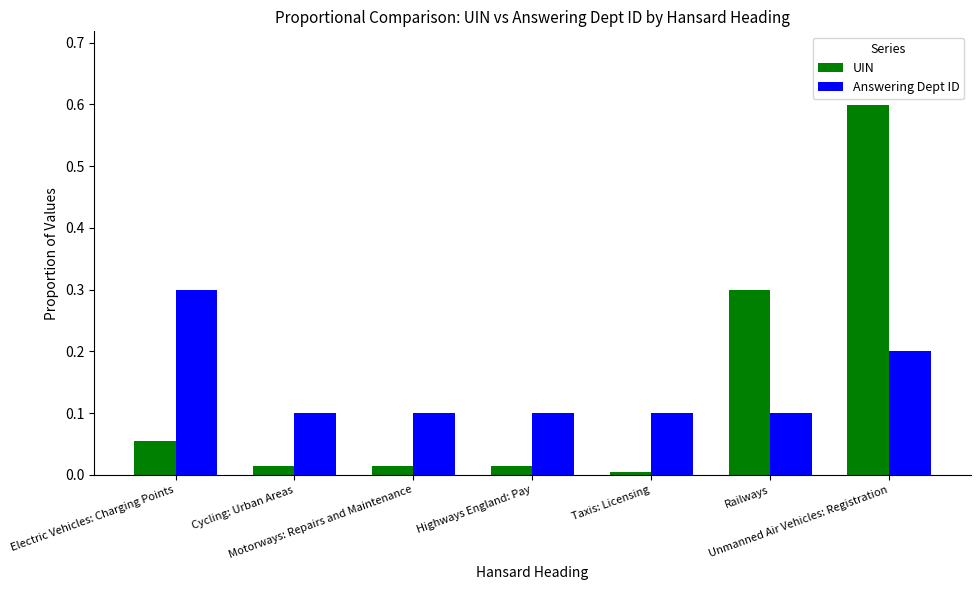

What is the sum of all UIN values?

1.0